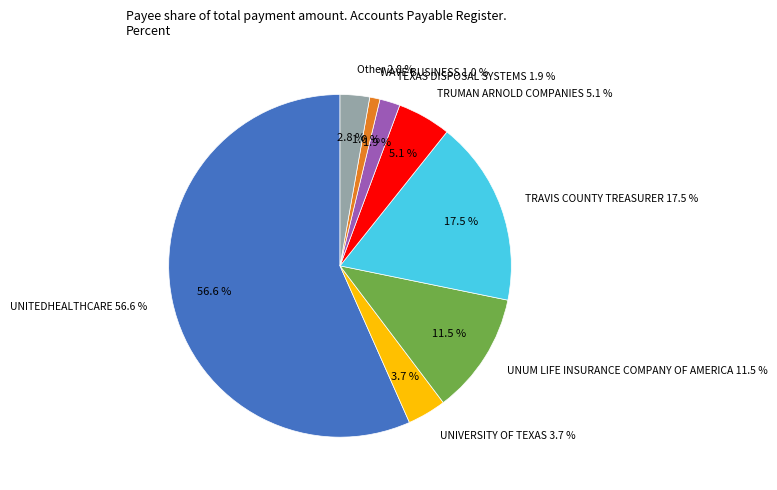

Combined, do TRAVIS COUNTY TREASURER and UNUM LIFE INSURANCE COMPANY OF AMERICA account for over 50%?

No